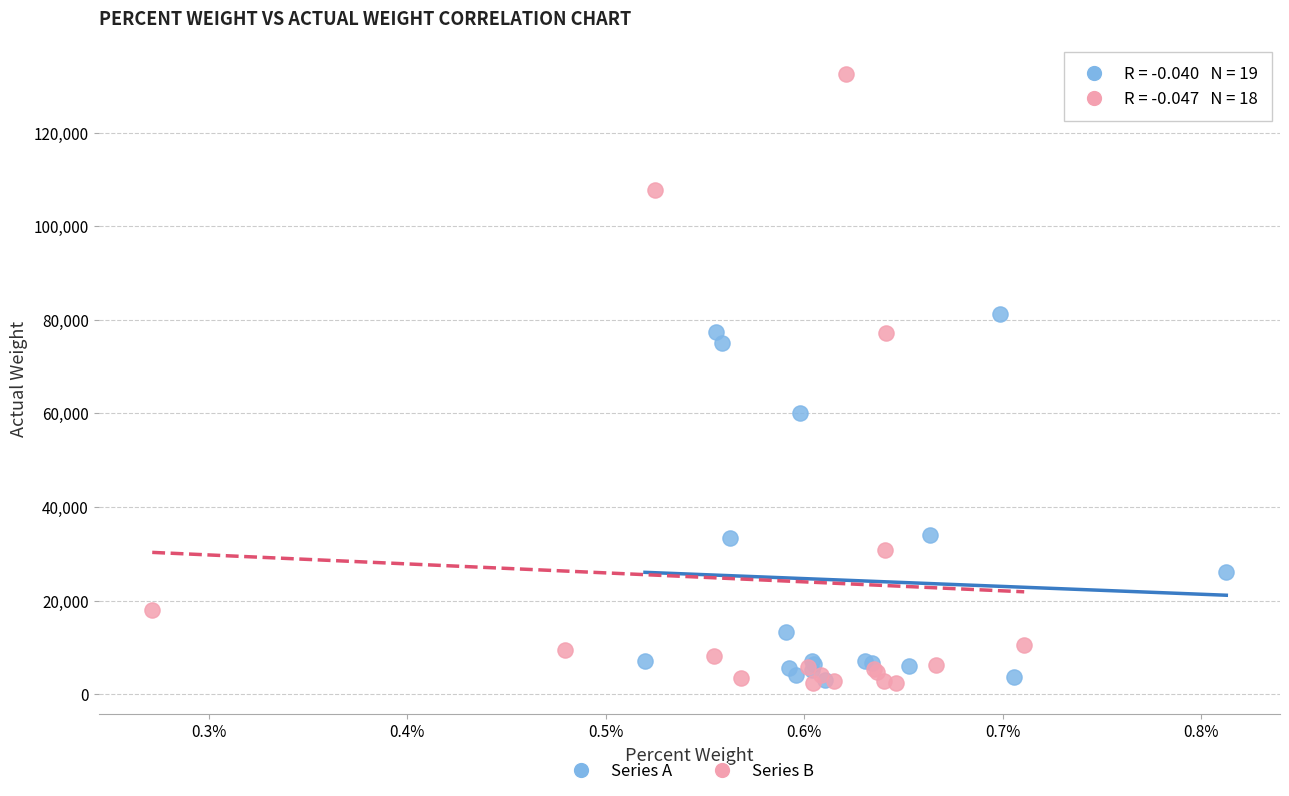

Which series contains the highest Y value?

Series B